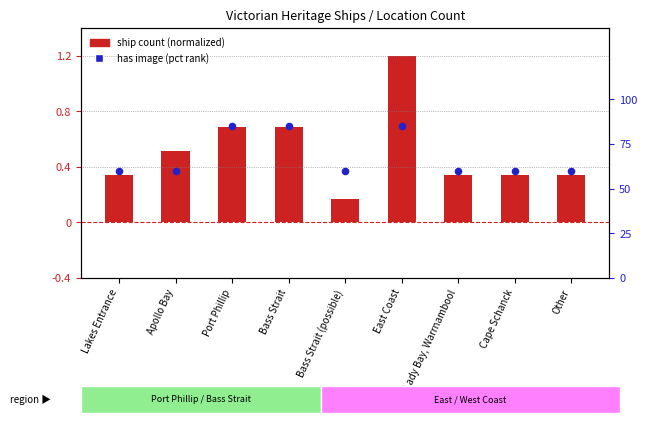

What is the total value across all series at Cape Schanck?

0.9